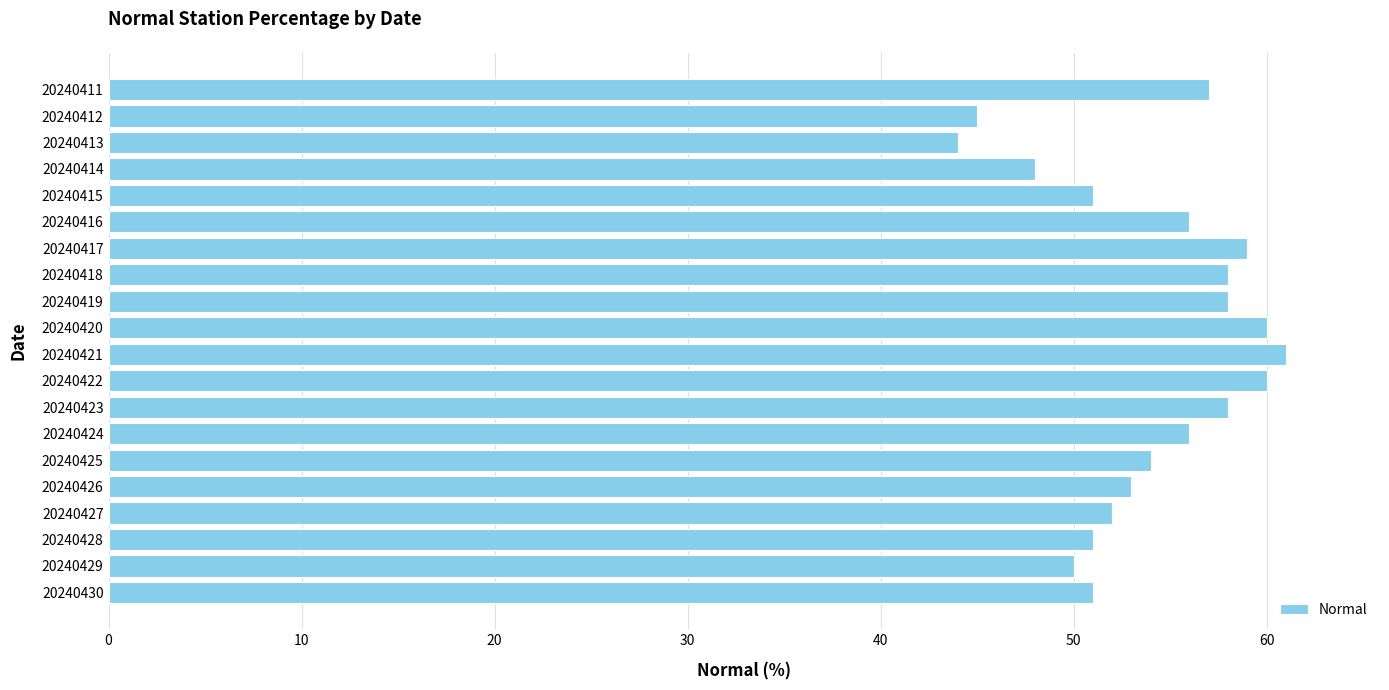

What is the maximum value shown in the chart?

61